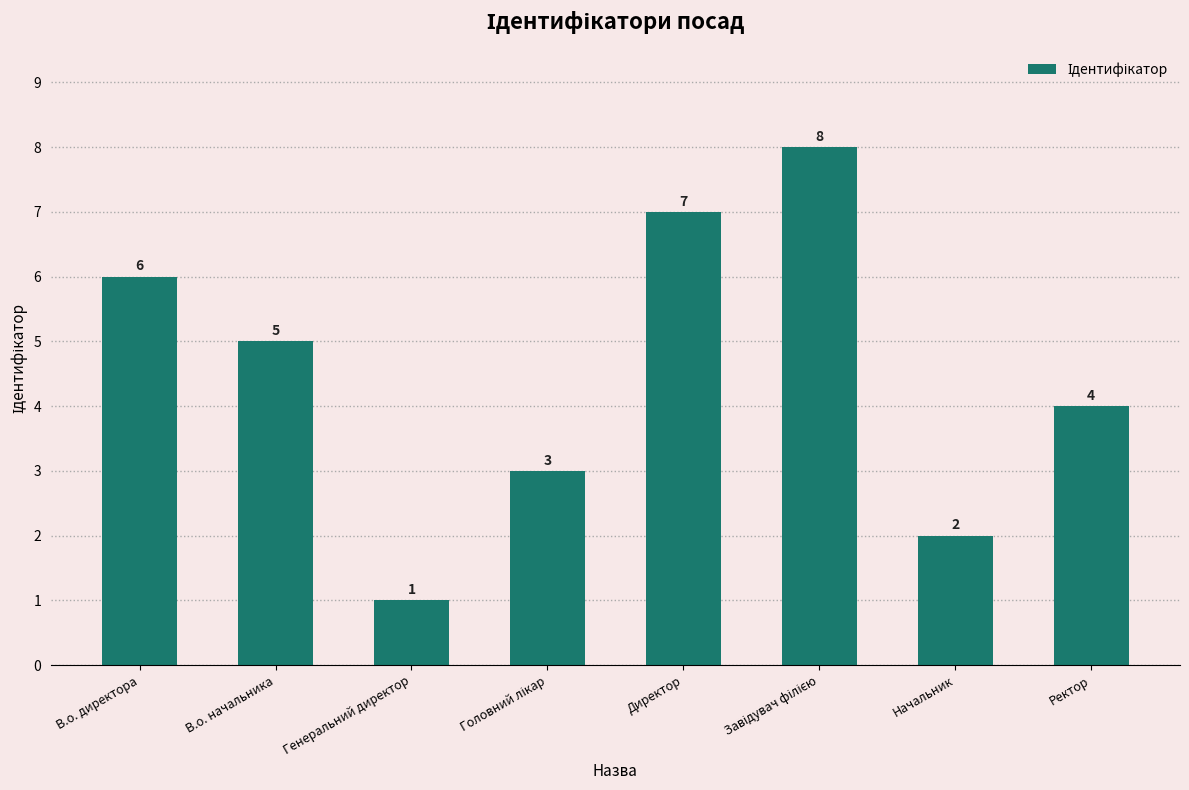

Between Начальник and Ректор, which is larger?

Ректор